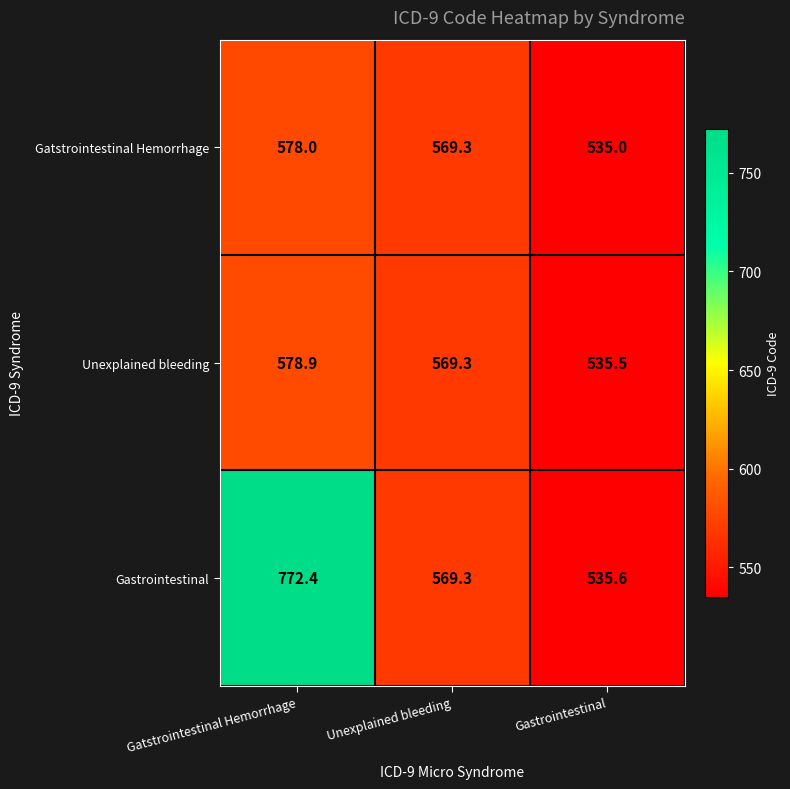

What is the total value across all series at Gastrointestinal?

1606.1